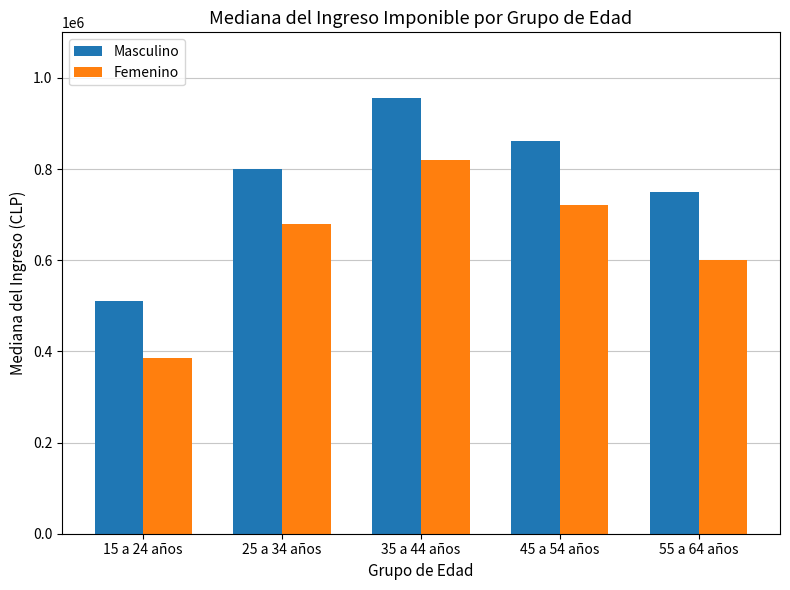

How many distinct data groups are displayed?

2